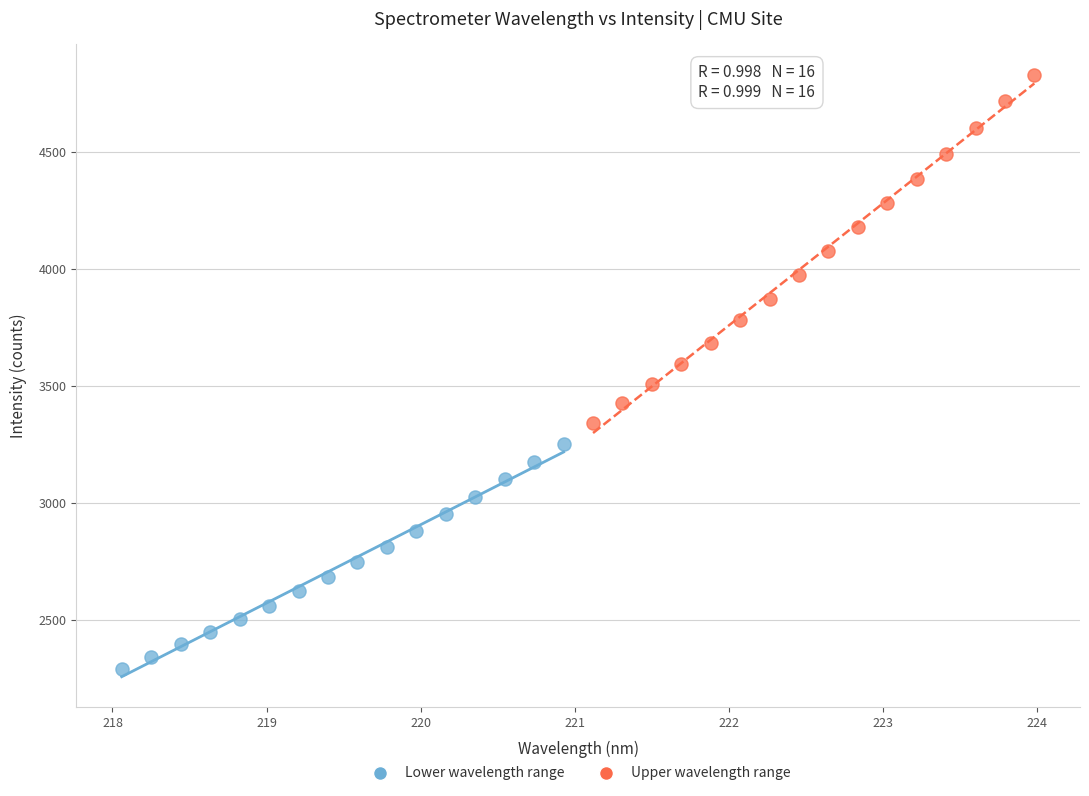

Which series contains the lowest Y value?

Lower wavelength range